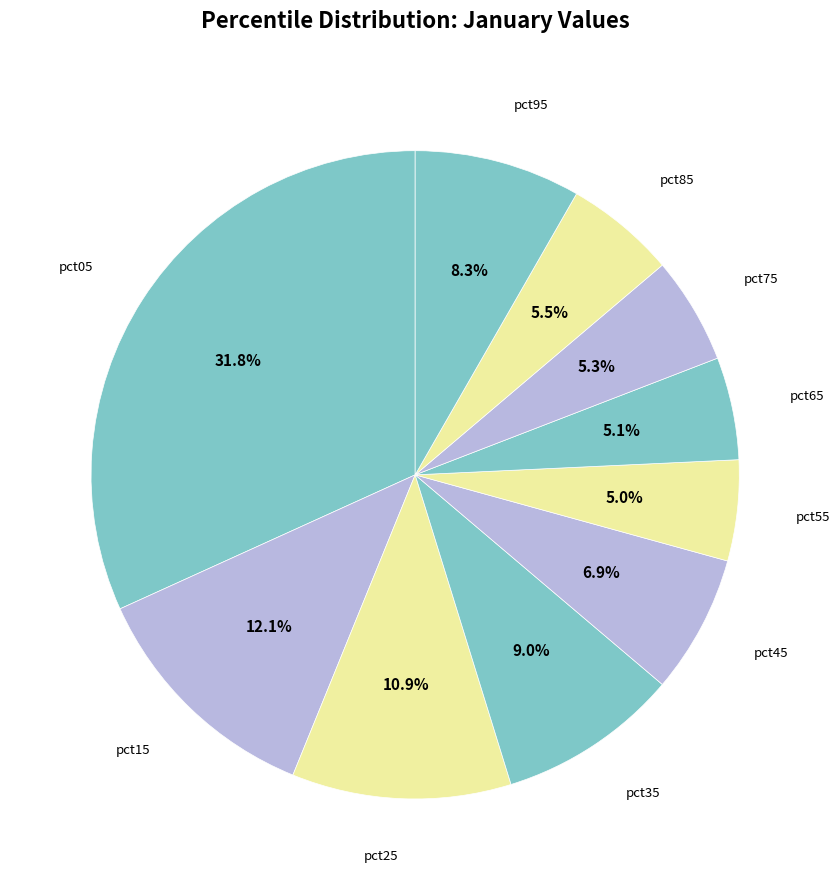

To the nearest percent, what is the average slice percentage?

10%